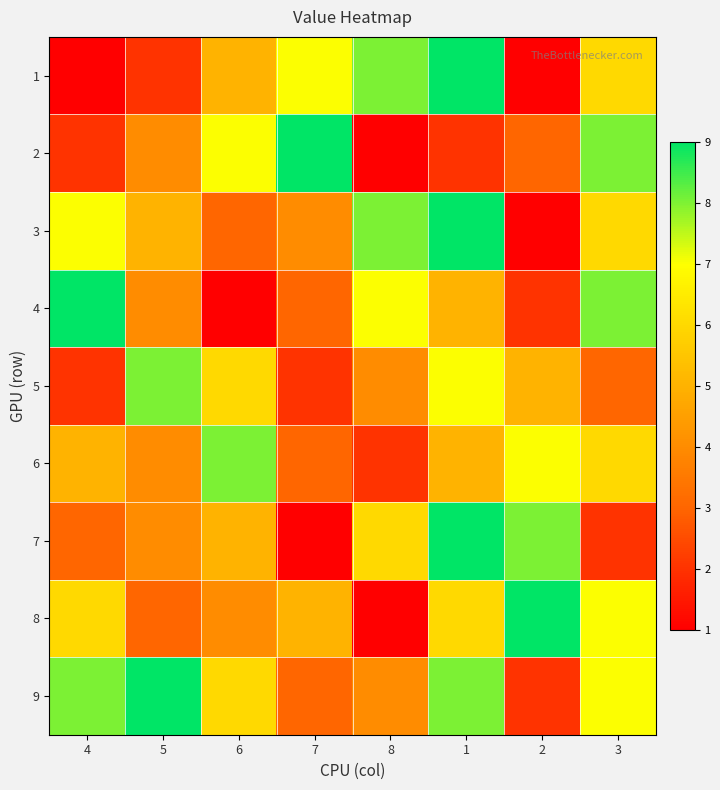

Which series has the widest spread of values?

1